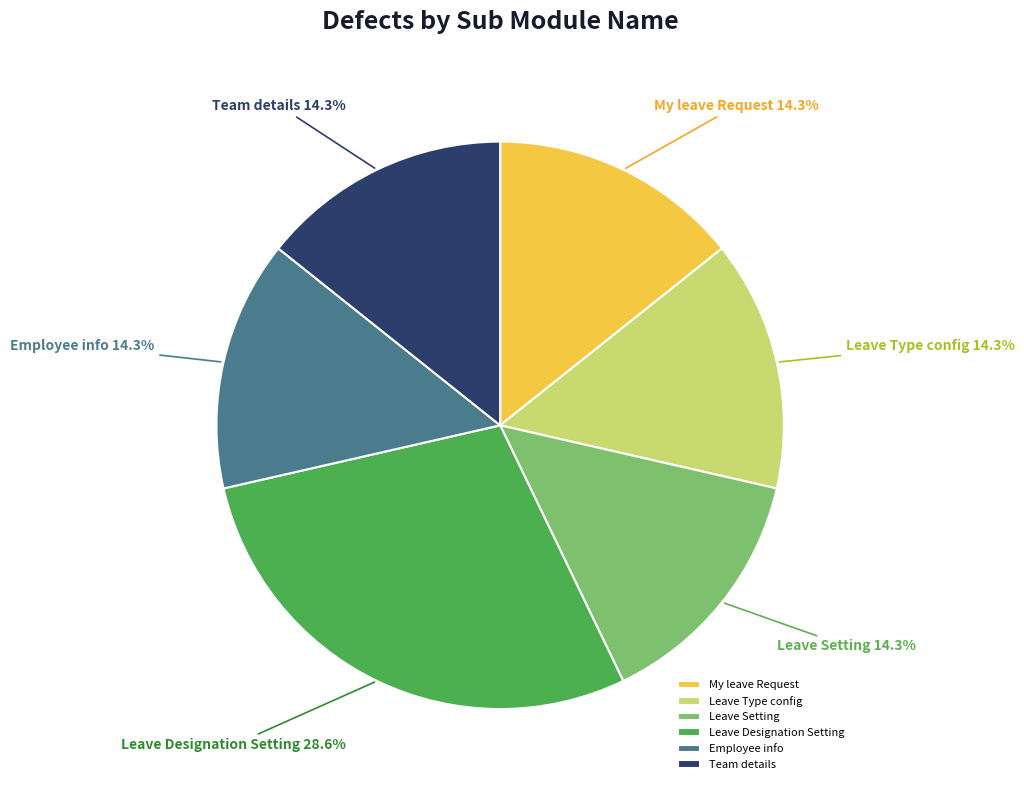

Count the number of slices in the pie.

6